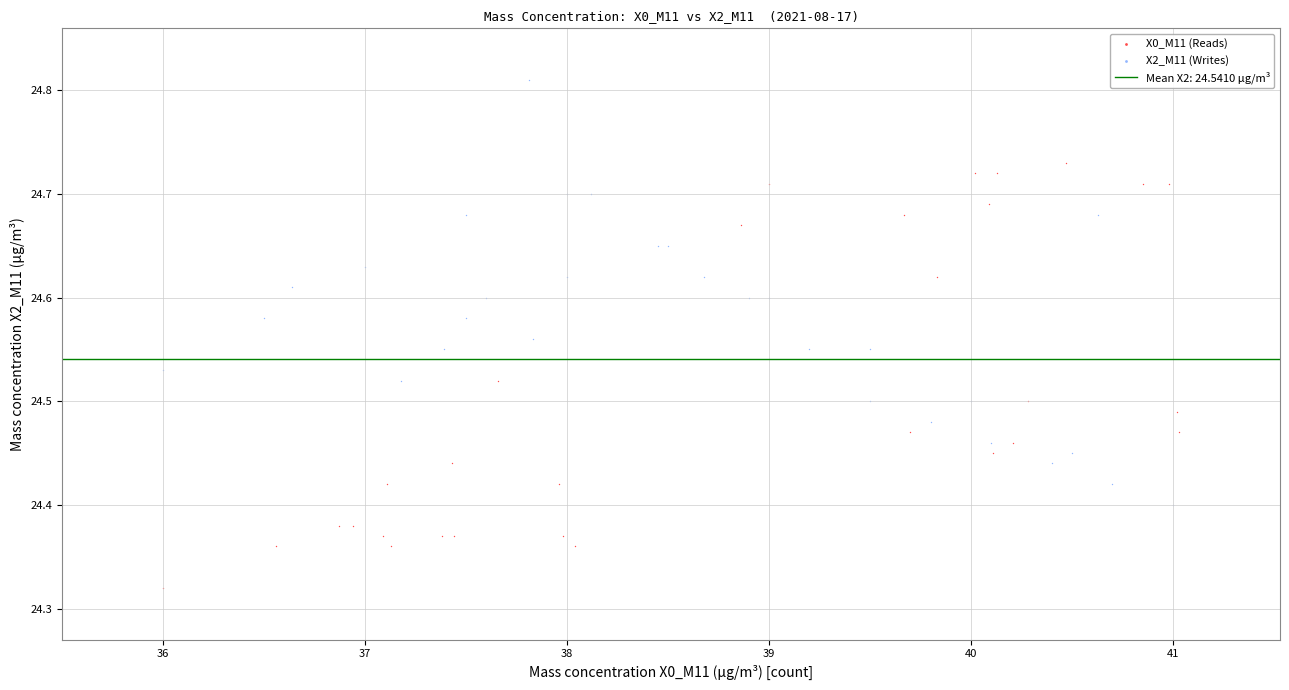

Which series contains the lowest Y value?

X0_M11 (Reads)